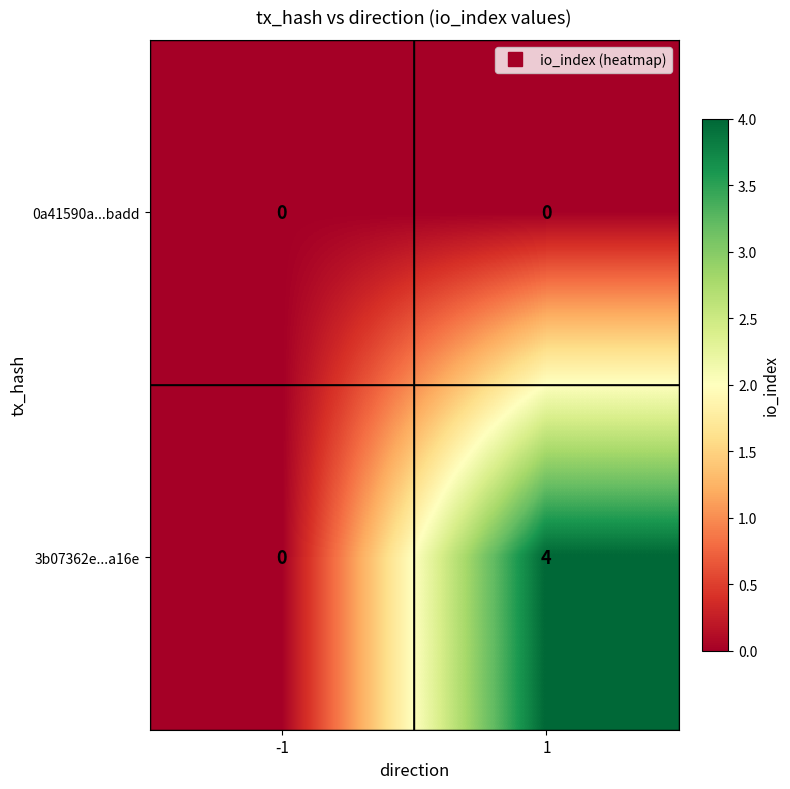

List the series in order of their overall mean, highest first.

3b07362e...a16e, 0a41590a...badd